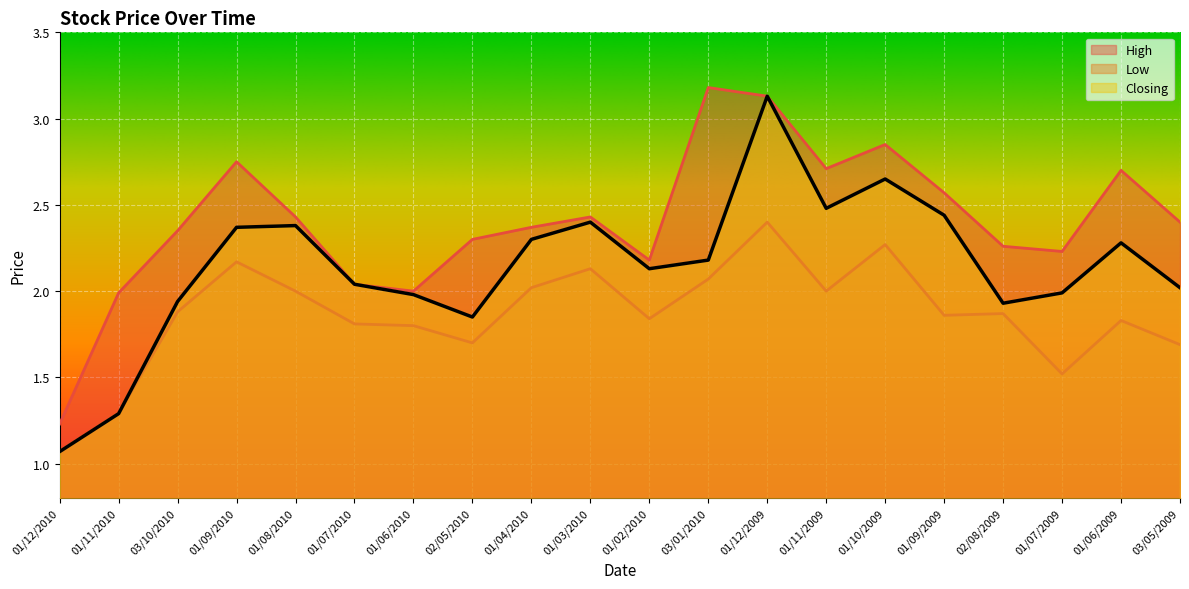

What position from the right is 01/11/2009?

7